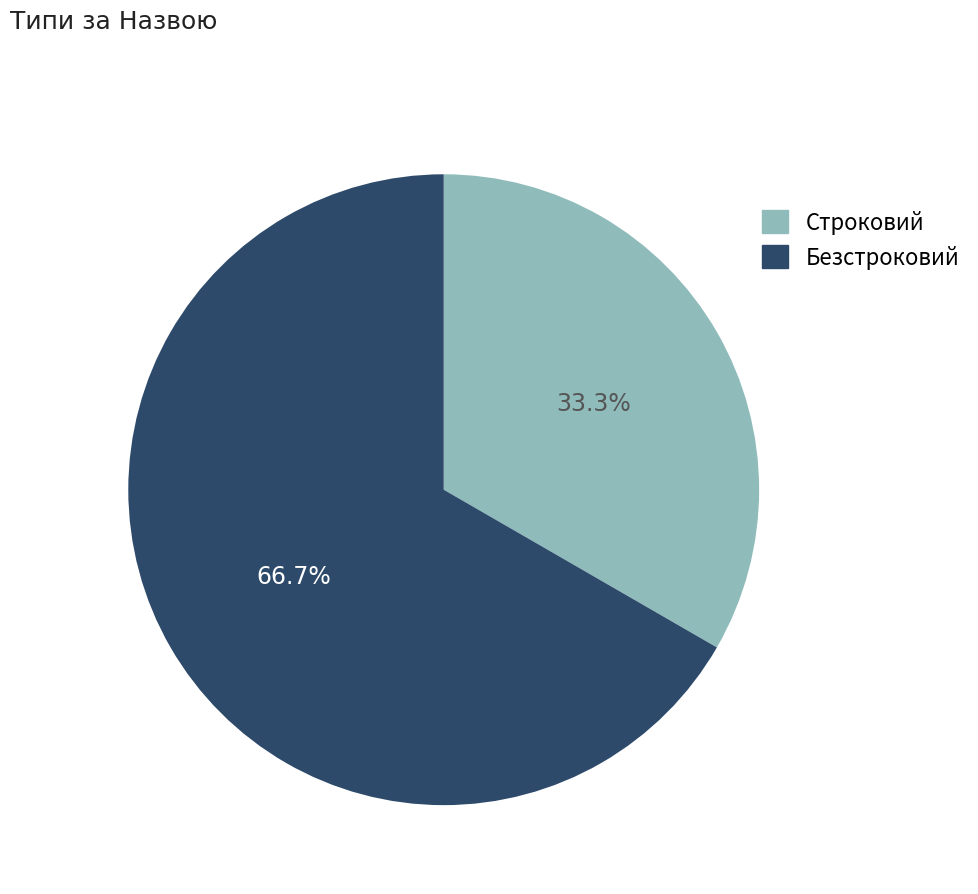

To the nearest percent, what is the average slice percentage?

50%